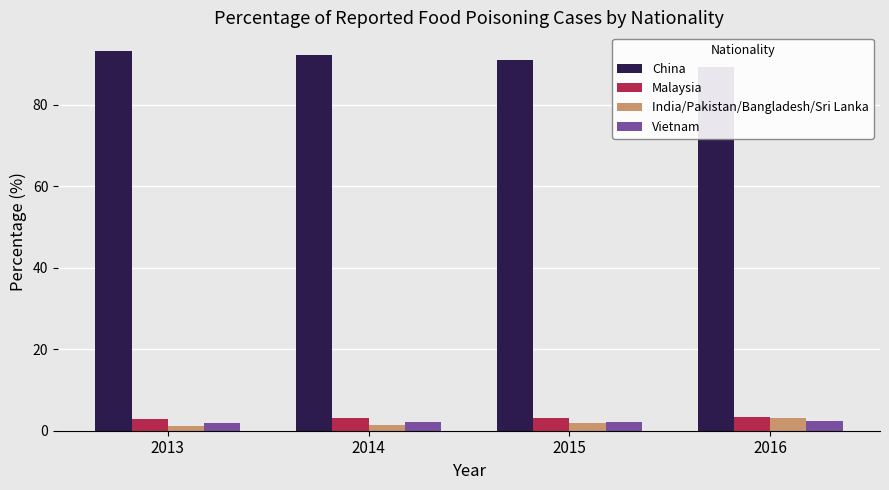

True or false: Vietnam has a value of 0.6 at 2014.

False